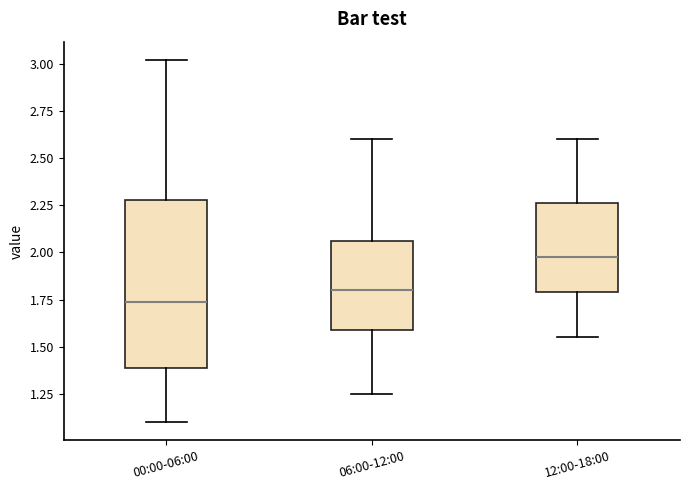

Reading left to right, transcribe this box plot: for each box, give where its median line is, the range the box spans, and where its two whiskers end, as read against the y-axis. The values are not printed on the chart, so give them approximately, as read against the axis.

00:00-06:00: median 1.75, box 1.40 to 2.30, whiskers 1.10 to 3.00
06:00-12:00: median 1.80, box 1.60 to 2.05, whiskers 1.25 to 2.60
12:00-18:00: median 2.00, box 1.80 to 2.25, whiskers 1.55 to 2.60